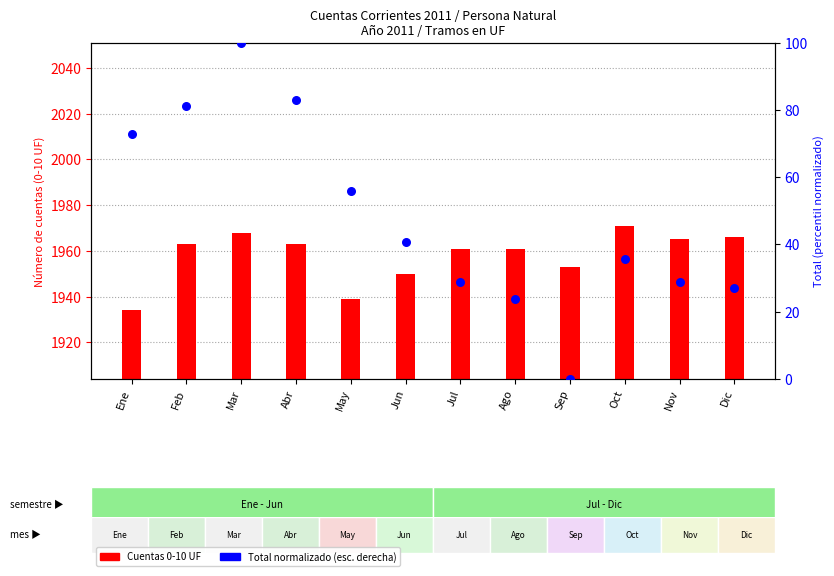

Between Sep and Dic, which is larger?

Dic